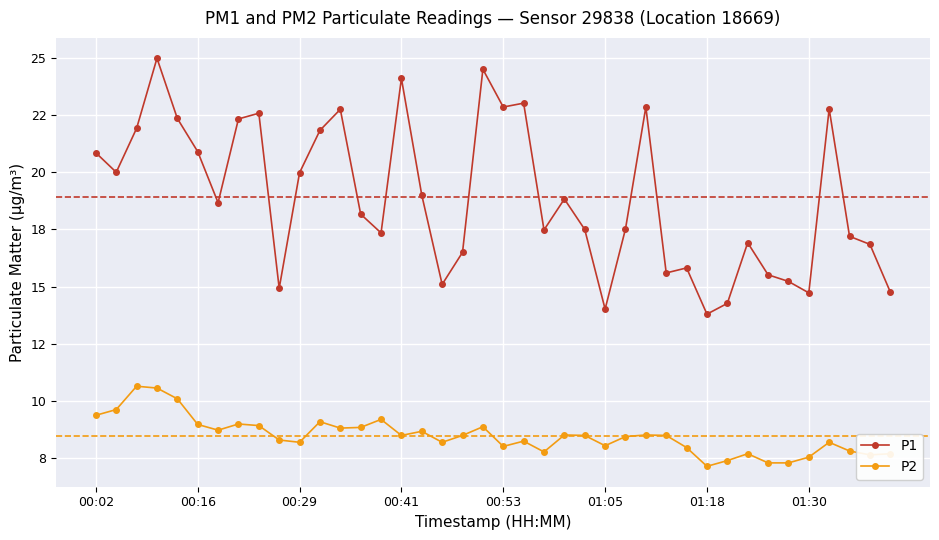

Does the chart have visible grid lines?

Yes